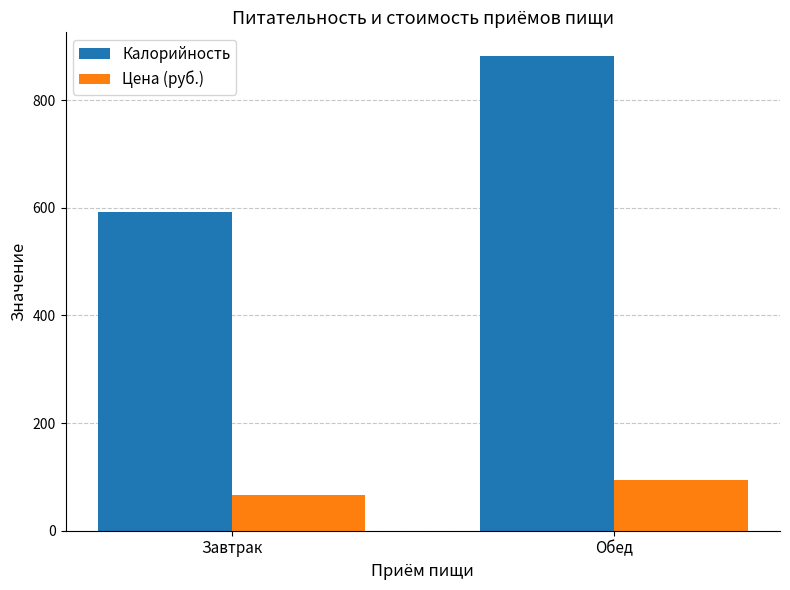

What is the minimum value for Цена (руб.)?

65.8